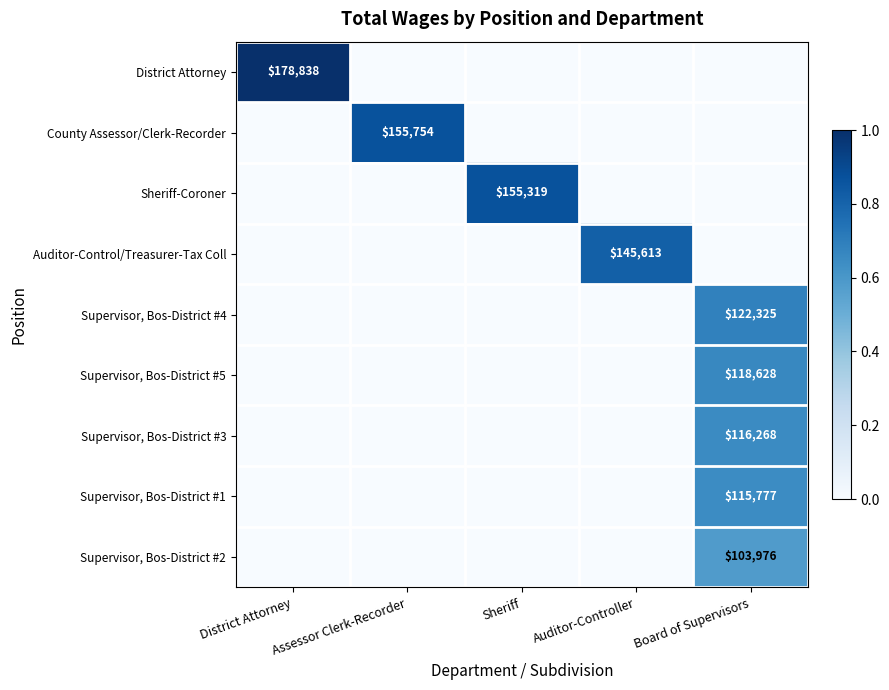

What is the total value across all series at Auditor-Controller?

0.8